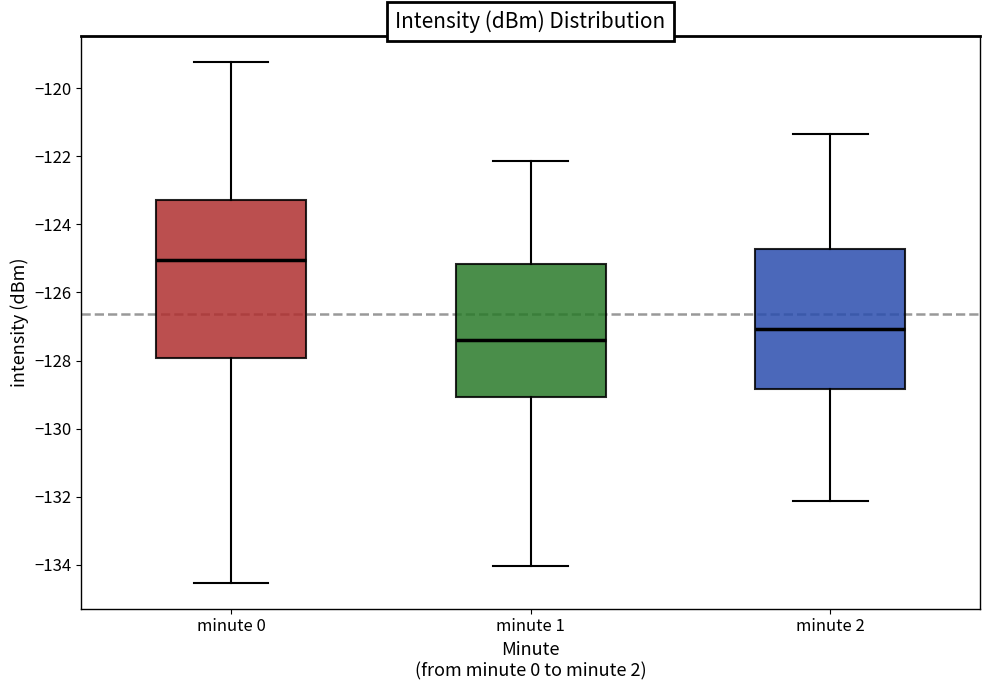

Reading left to right, read every box against the y-axis: the position of its median line, the range the box covers, and the ends of its whiskers. The values are not printed on the chart, so give them approximately, as read against the axis.

minute 0: median -125.0, box -128.0 to -123.2, whiskers -134.6 to -119.2
minute 1: median -127.4, box -129.0 to -125.2, whiskers -134.0 to -122.2
minute 2: median -127.0, box -128.8 to -124.8, whiskers -132.2 to -121.4